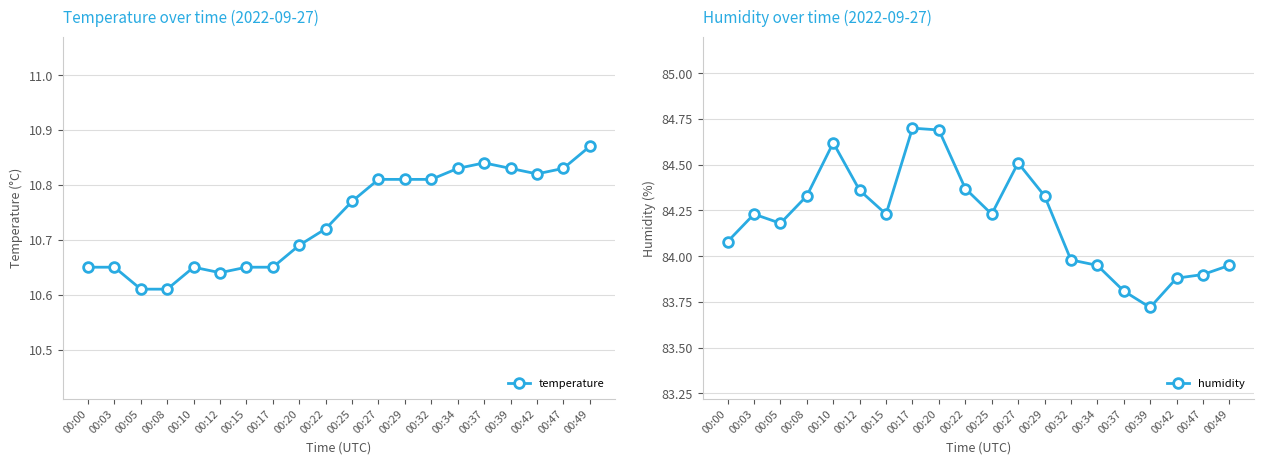

List the labels in order of humidity value, largest first.

00:17, 00:20, 00:10, 00:27, 00:22, 00:12, 00:08, 00:29, 00:03, 00:15, 00:25, 00:05, 00:00, 00:32, 00:34, 00:49, 00:47, 00:42, 00:37, 00:39